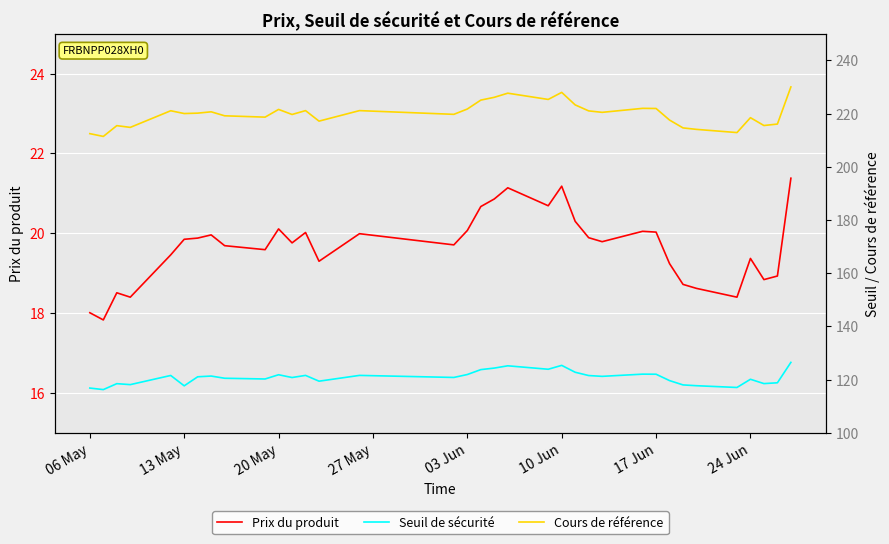

At how many categories does at least one series exceed 185?

35